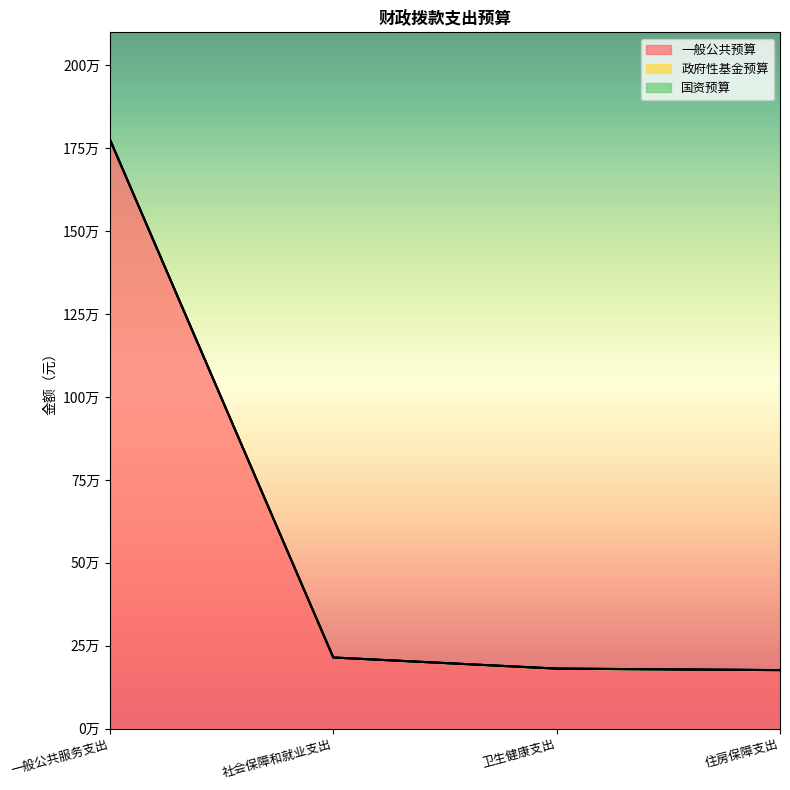

Reading left to right, list all the values displayed in this chart.

一般公共预算: 一般公共服务支出=1776436.6	社会保障和就业支出=214440.6	卫生健康支出=180934.3	住房保障支出=176358.7
政府性基金预算: 一般公共服务支出=0.0	社会保障和就业支出=0.0	卫生健康支出=0.0	住房保障支出=0.0
国资预算: 一般公共服务支出=0.0	社会保障和就业支出=0.0	卫生健康支出=0.0	住房保障支出=0.0